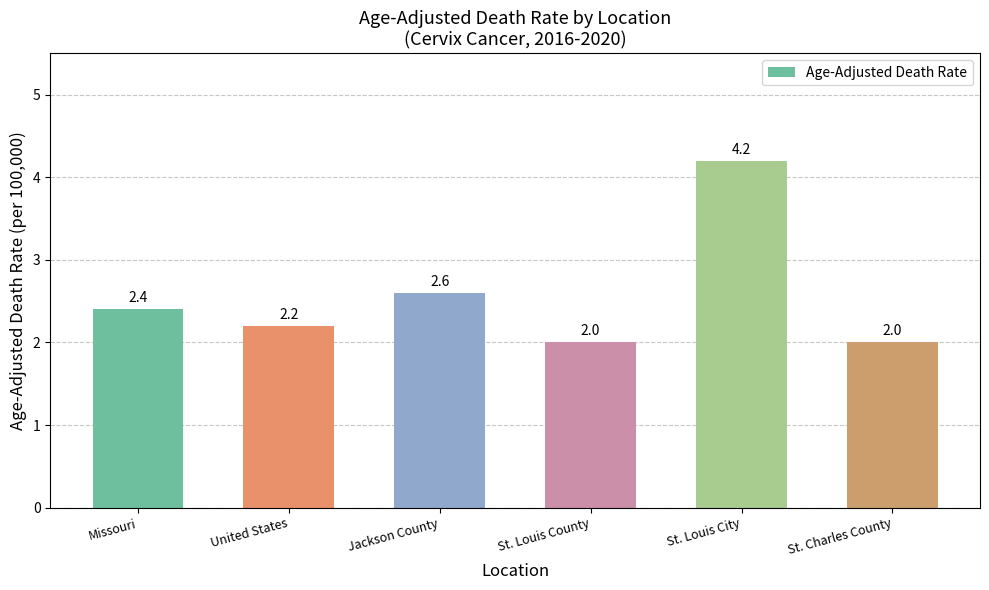

What is the ratio of the value at Jackson County to the value at St. Louis County?

1.3